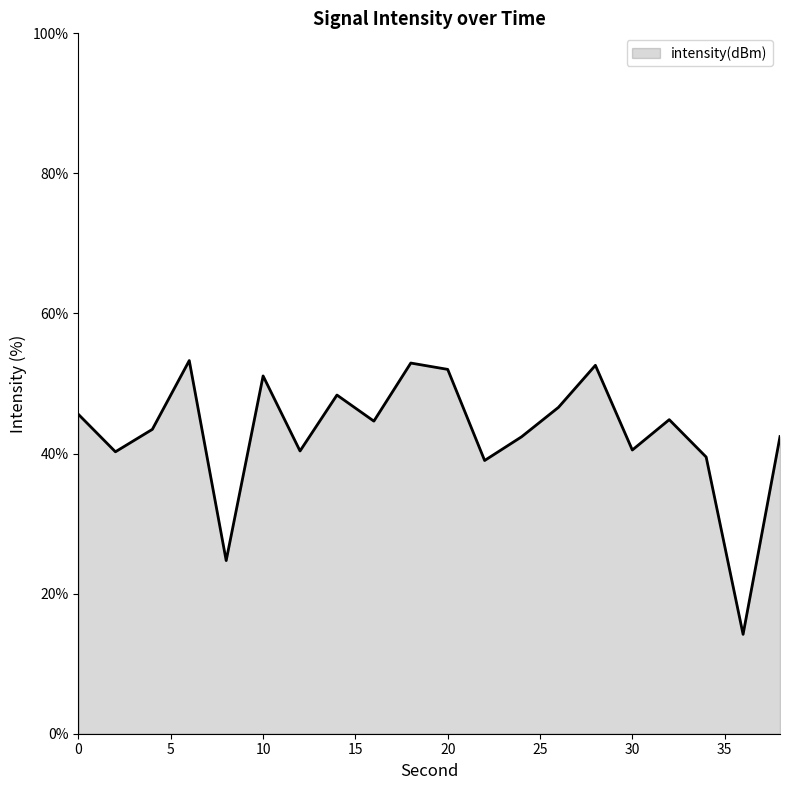

What is the smallest value displayed?

14.2